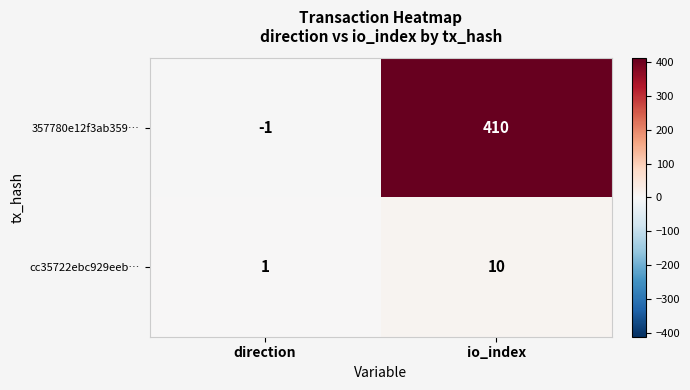

What is the total value across all series at io_index?

420